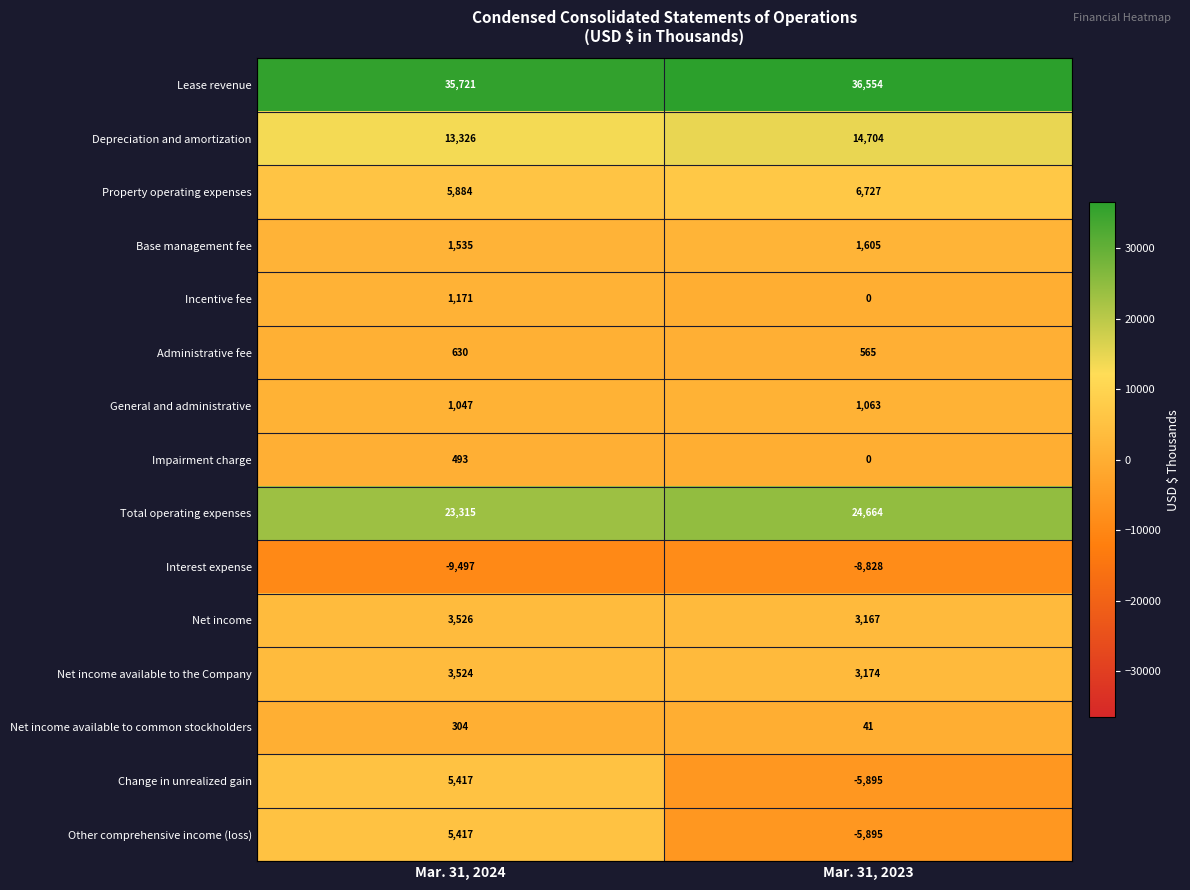

Reading left to right, transcribe all the data shown in this chart.

Lease revenue: Mar. 31, 2024=35721	Mar. 31, 2023=36554
Depreciation and amortization: Mar. 31, 2024=13326	Mar. 31, 2023=14704
Property operating expenses: Mar. 31, 2024=5884	Mar. 31, 2023=6727
Base management fee: Mar. 31, 2024=1535	Mar. 31, 2023=1605
Incentive fee: Mar. 31, 2024=1171	Mar. 31, 2023=0
Administrative fee: Mar. 31, 2024=630	Mar. 31, 2023=565
General and administrative: Mar. 31, 2024=1047	Mar. 31, 2023=1063
Impairment charge: Mar. 31, 2024=493	Mar. 31, 2023=0
Total operating expenses: Mar. 31, 2024=23315	Mar. 31, 2023=24664
Interest expense: Mar. 31, 2024=-9497	Mar. 31, 2023=-8828
Net income: Mar. 31, 2024=3526	Mar. 31, 2023=3167
Net income available to the Company: Mar. 31, 2024=3524	Mar. 31, 2023=3174
Net income available to common stockholders: Mar. 31, 2024=304	Mar. 31, 2023=41
Change in unrealized gain: Mar. 31, 2024=5417	Mar. 31, 2023=-5895
Other comprehensive income (loss): Mar. 31, 2024=5417	Mar. 31, 2023=-5895